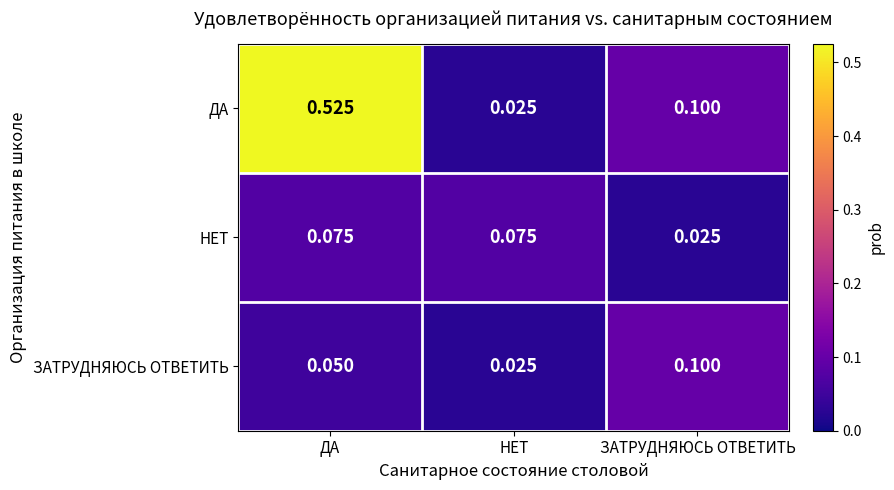

At which label is ЗАТРУДНЯЮСЬ ОТВЕТИТЬ closest to 0?

НЕТ